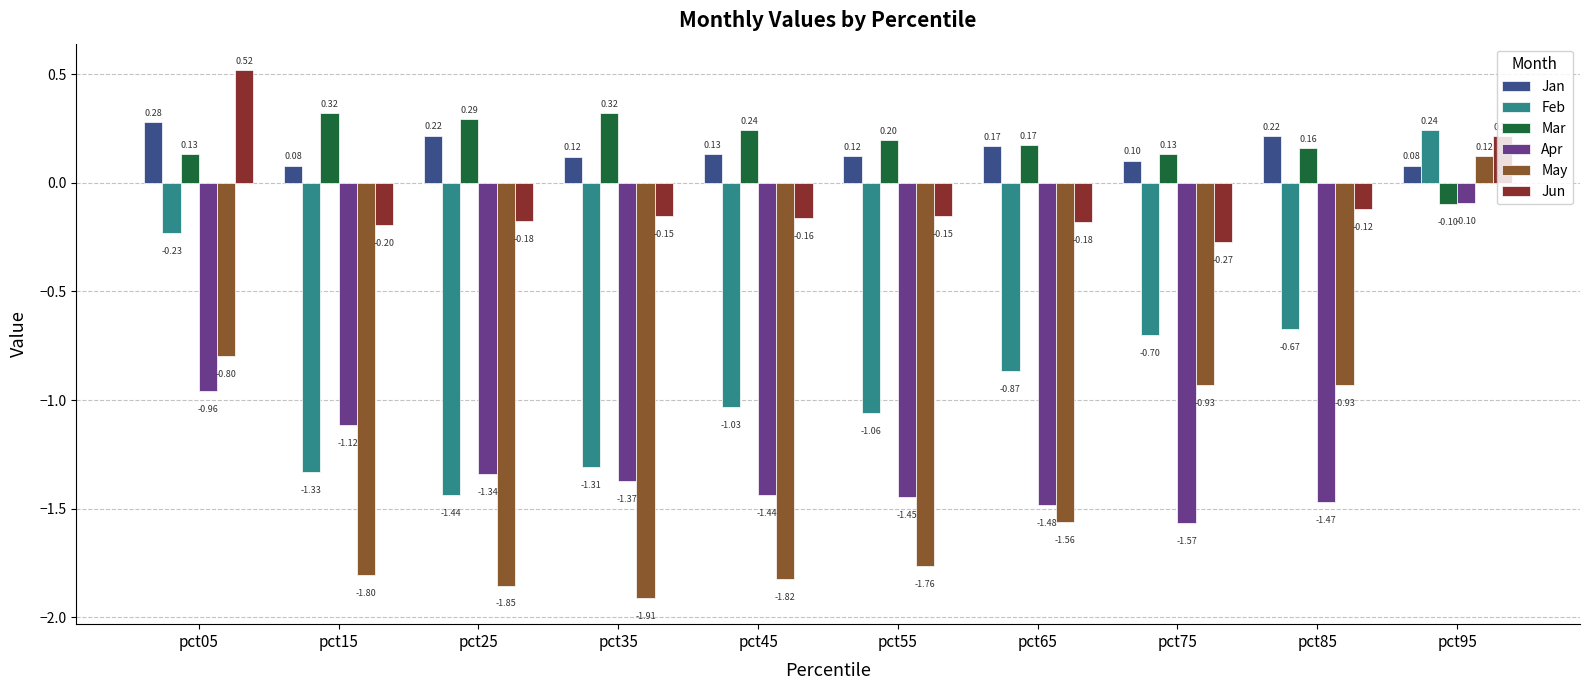

Which series has the largest total across all categories?

Mar